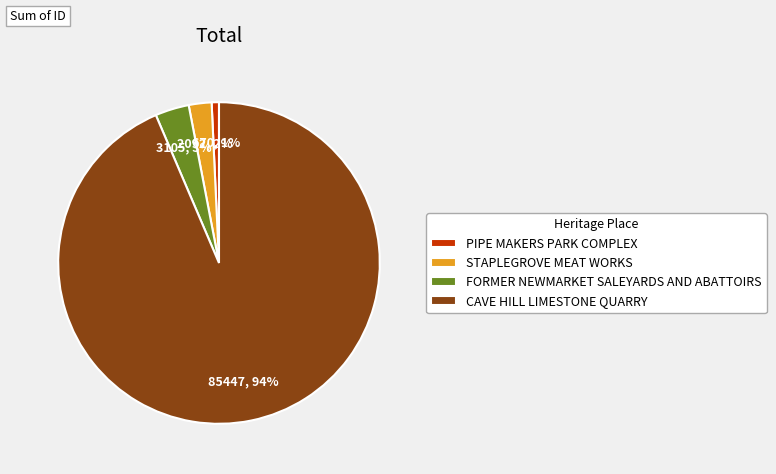

Approximately how many times larger is the value at STAPLEGROVE MEAT WORKS compared to FORMER NEWMARKET SALEYARDS AND ABATTOIRS?

0.7